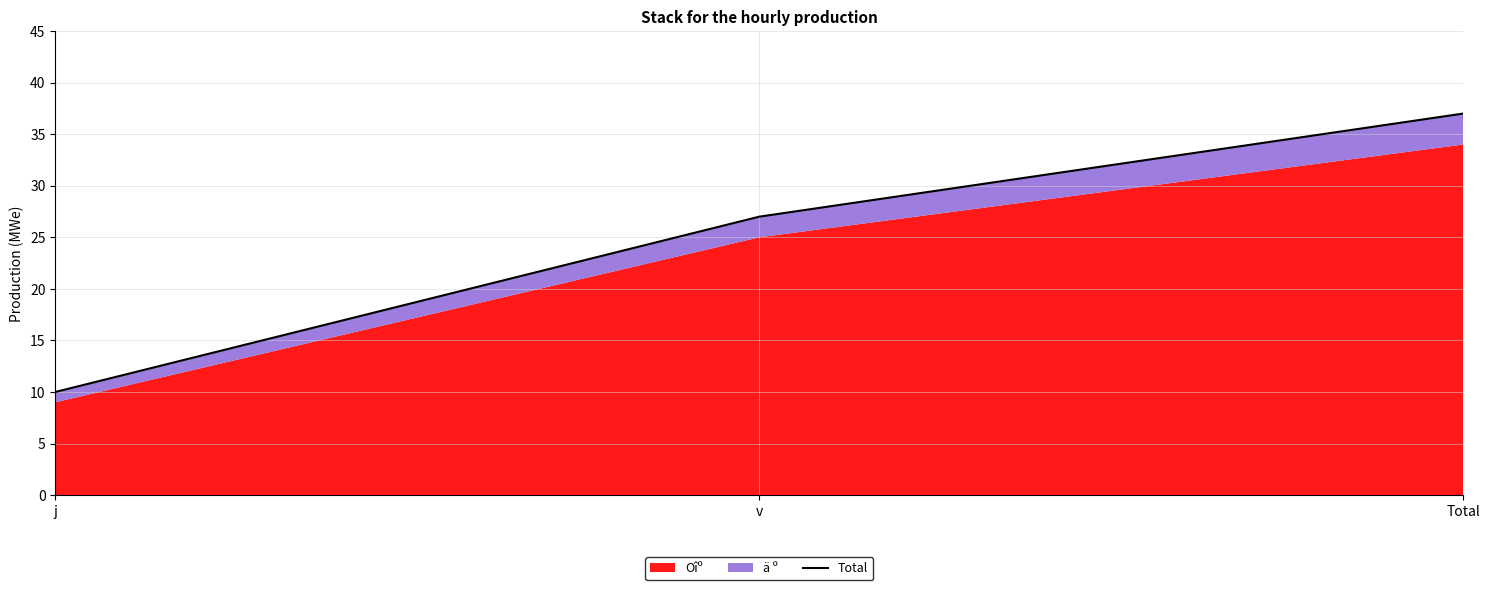

Rank the categories by value from lowest to highest.

j, v, Total